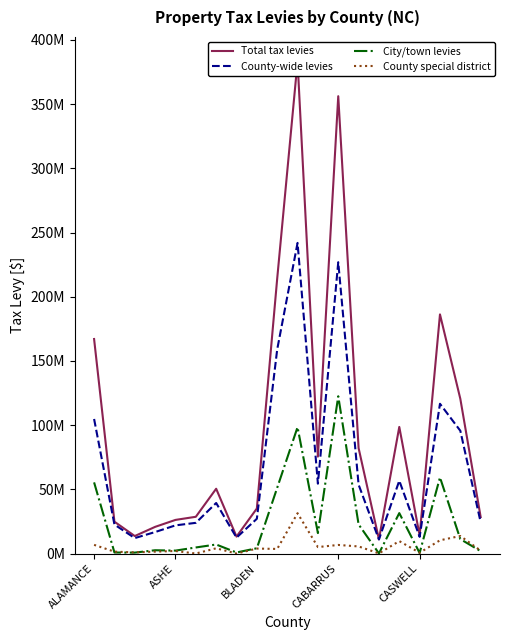

True or false: Total tax levies and County-wide levies cross at least once.

False